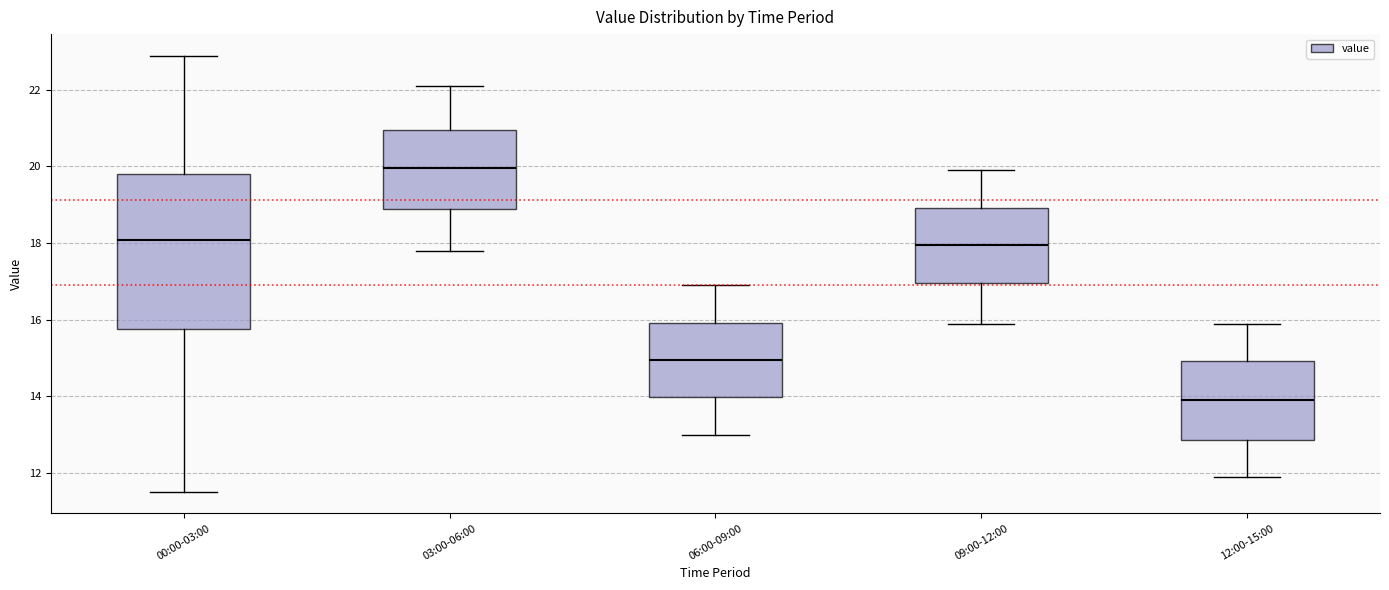

Reading left to right, transcribe this box plot: for each box, give where its median line is, the range the box spans, and where its two whiskers end, as read against the y-axis. The values are not printed on the chart, so give them approximately, as read against the axis.

00:00-03:00: median 18.0, box 15.8 to 19.8, whiskers 11.6 to 22.8
03:00-06:00: median 20.0, box 18.8 to 21.0, whiskers 17.8 to 22.2
06:00-09:00: median 15.0, box 14.0 to 16.0, whiskers 13.0 to 17.0
09:00-12:00: median 18.0, box 17.0 to 19.0, whiskers 16.0 to 20.0
12:00-15:00: median 14.0, box 12.8 to 15.0, whiskers 12.0 to 16.0